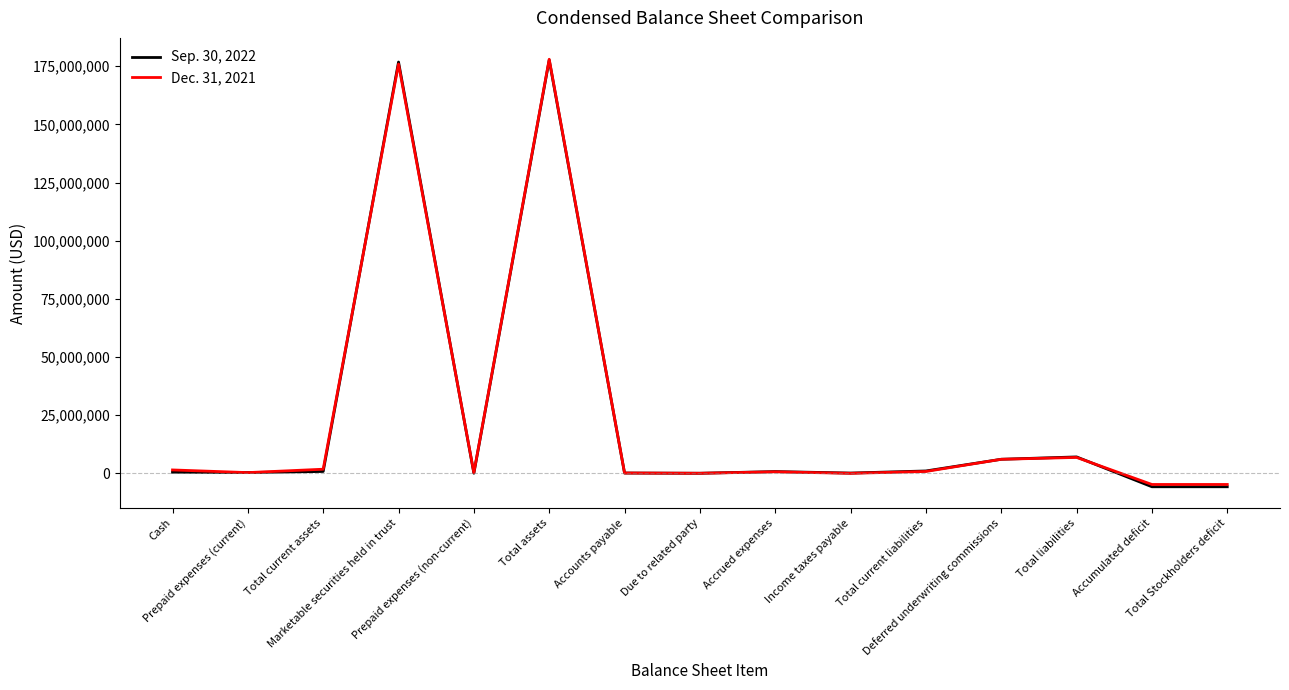

What position from the left is Total assets?

6